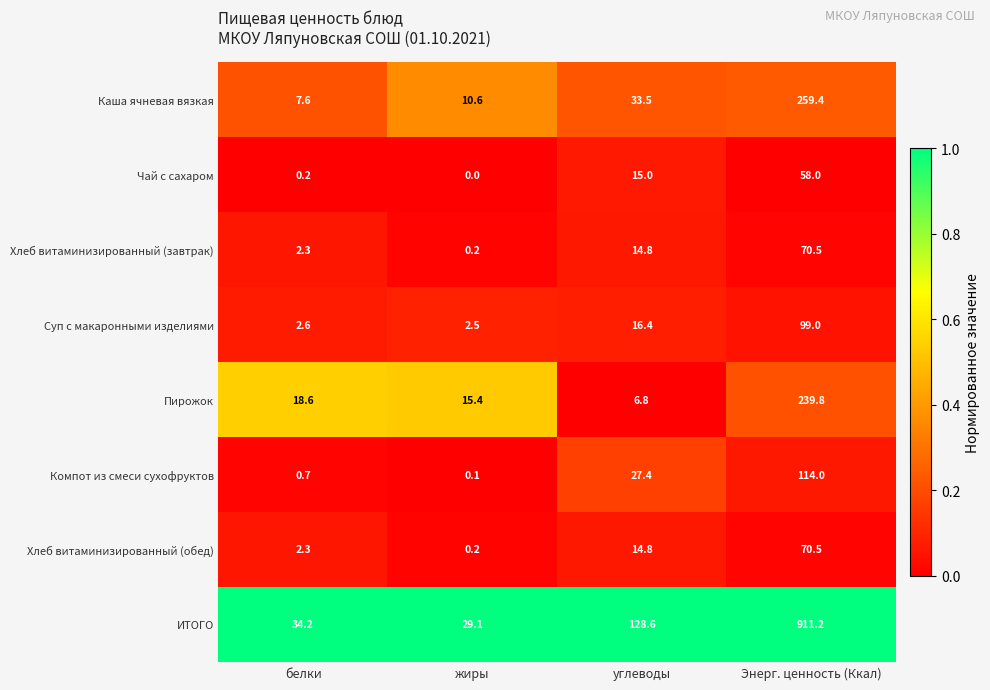

Read the Каша ячневая вязкая value at Энерг. ценность (Ккал).

259.4